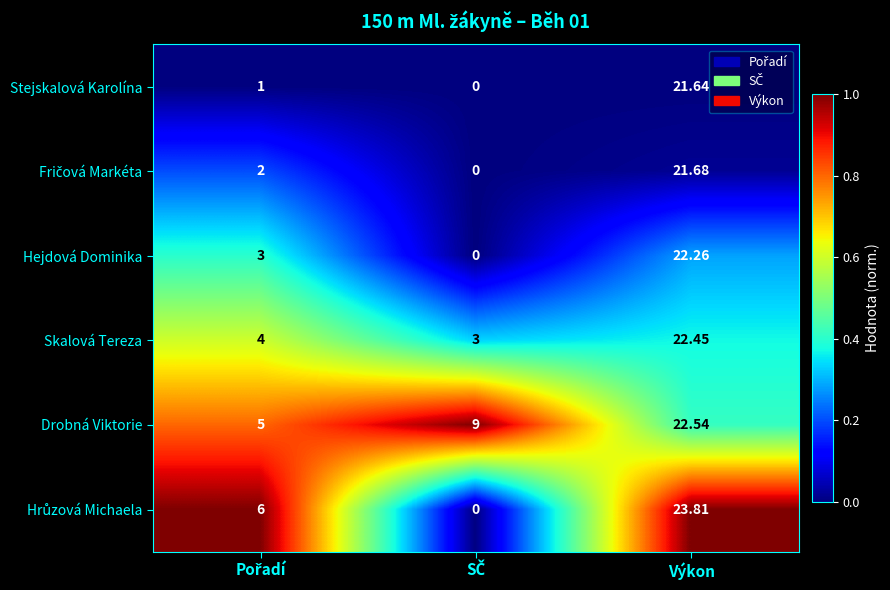

At which label does Skalová Tereza reach its peak?

Výkon